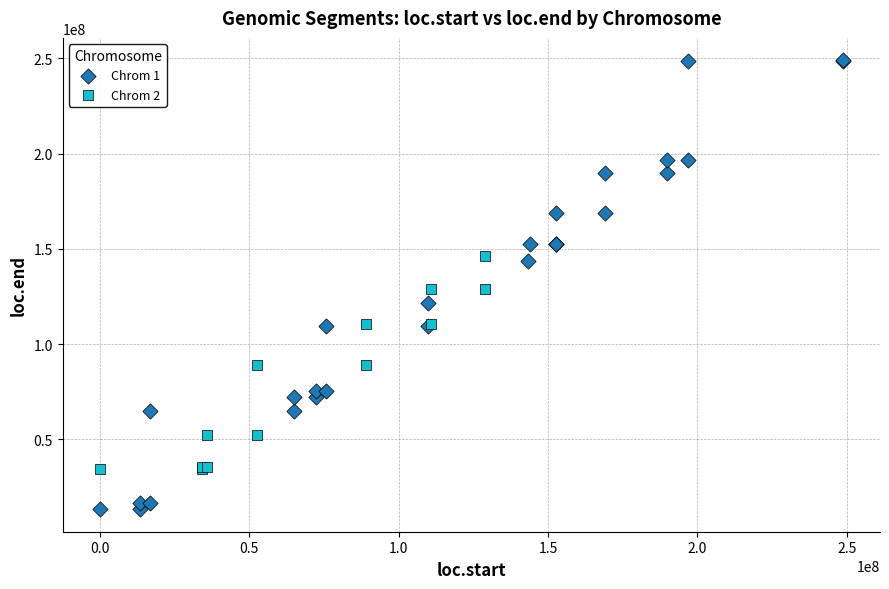

Which series contains the lowest Y value?

Chrom 1